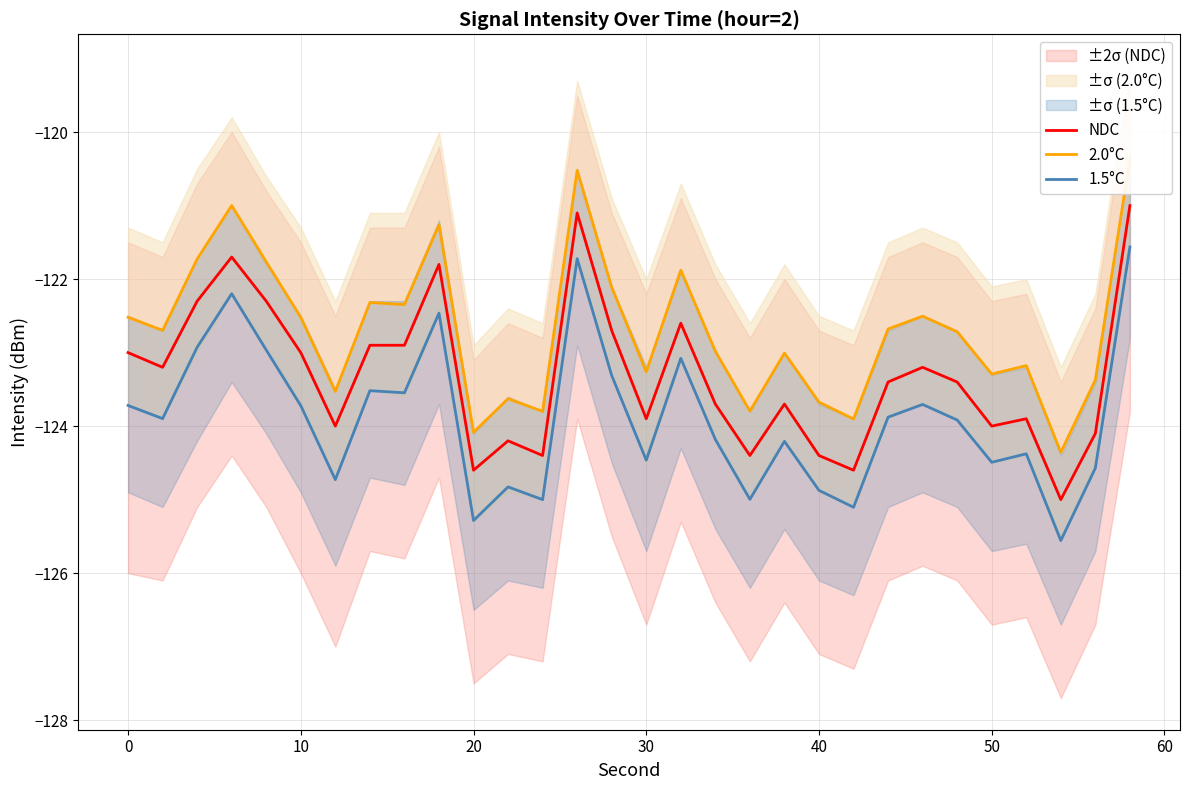

The value of 1.5°C at 0 is -165.1. True or false?

False